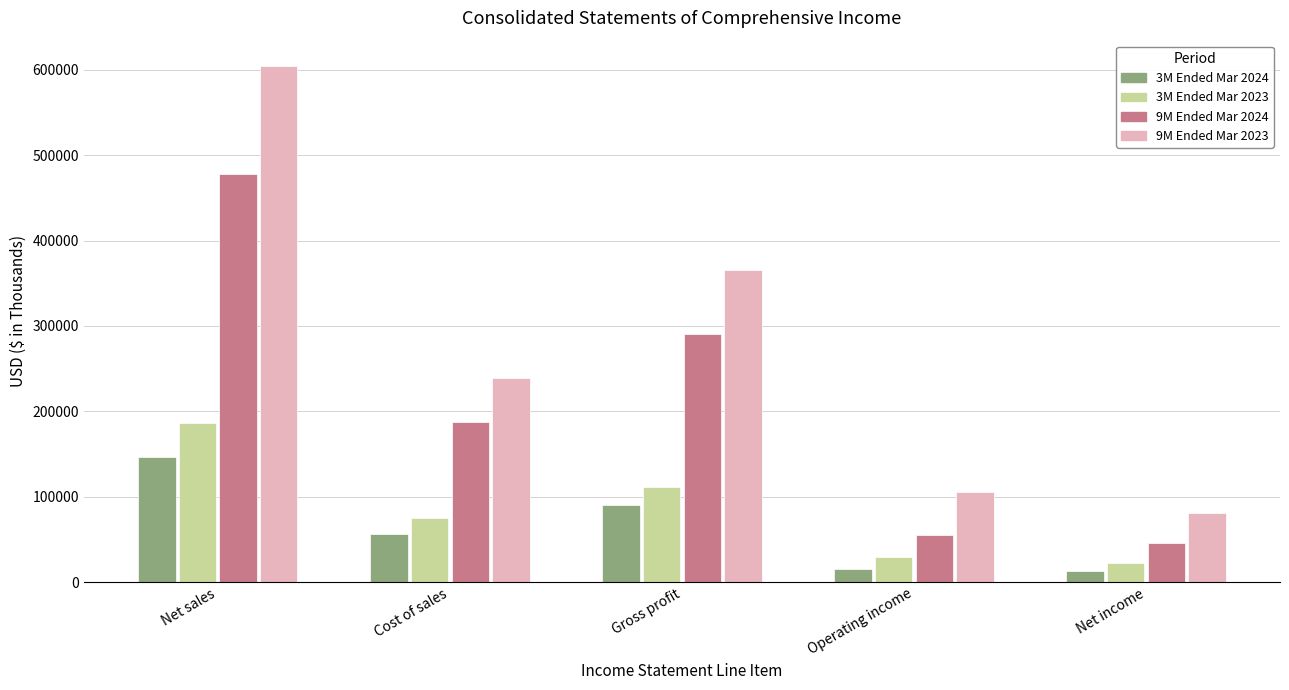

Between Cost of sales and Gross profit, which series saw the biggest shift?

9M Ended Mar 2023